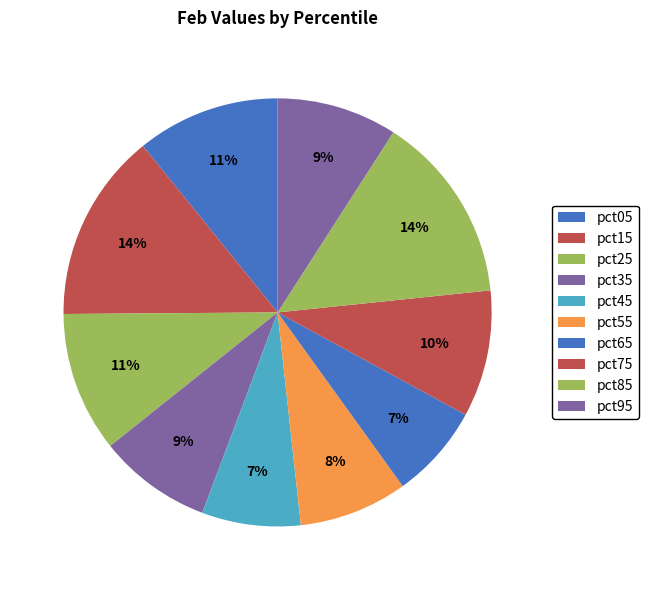

How many slices are in this pie chart?

10